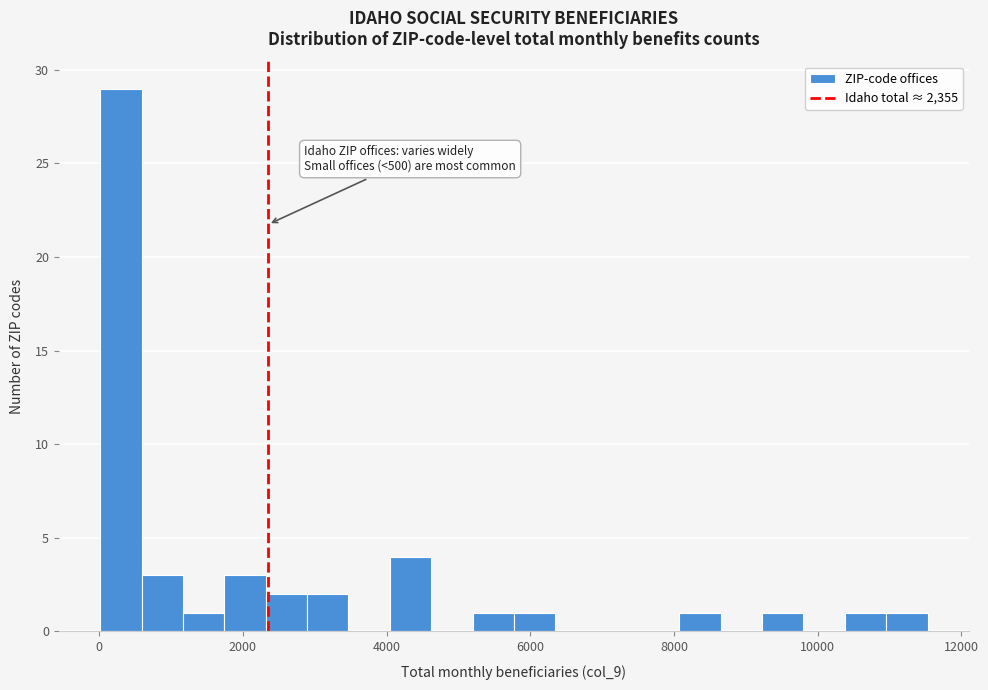

Read against the x-axis, roughly where is the centre of the tallest bar?

400